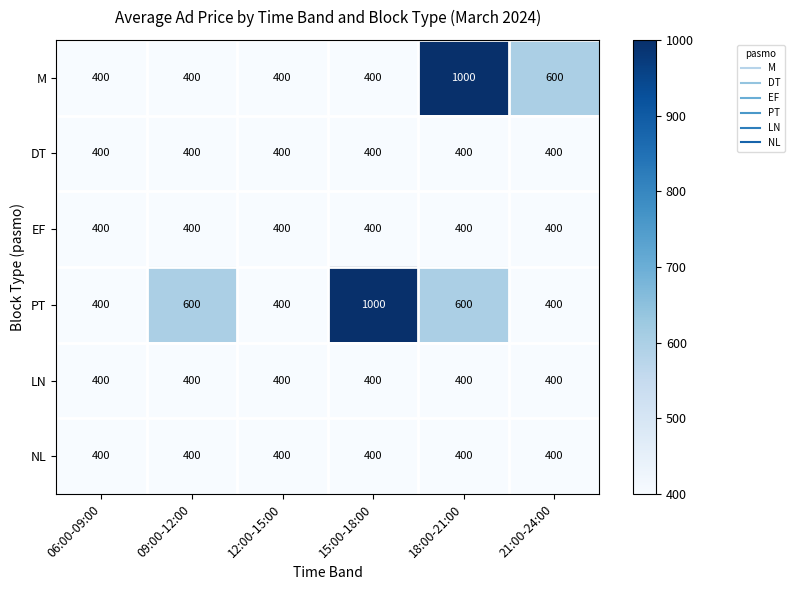

What is the total value across all series at 18:00-21:00?

3200